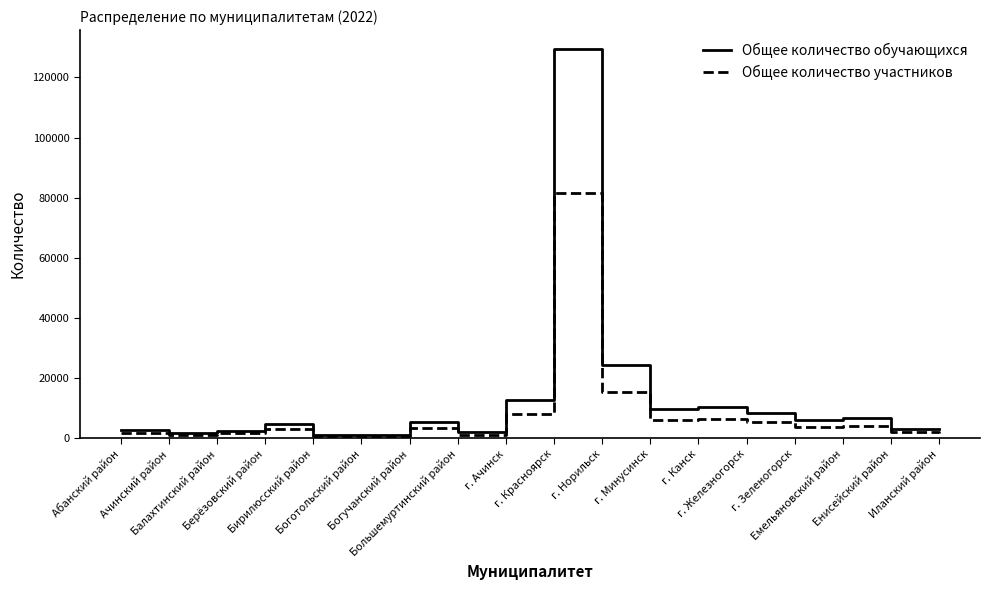

Which series has the widest spread of values?

Общее количество обучающихся